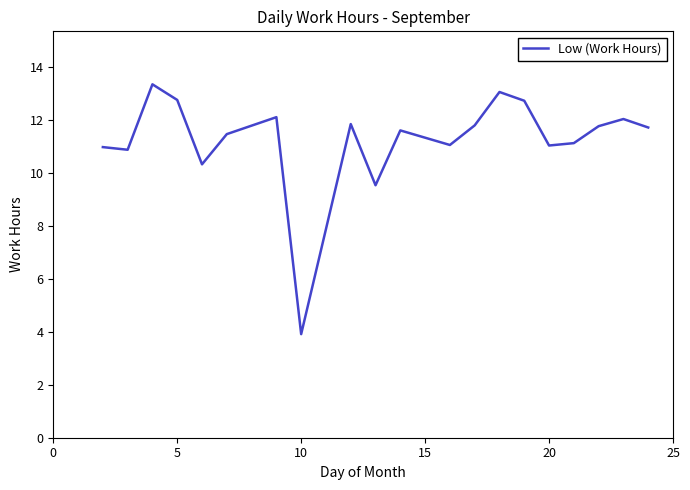

What is the greatest value displayed?

13.3